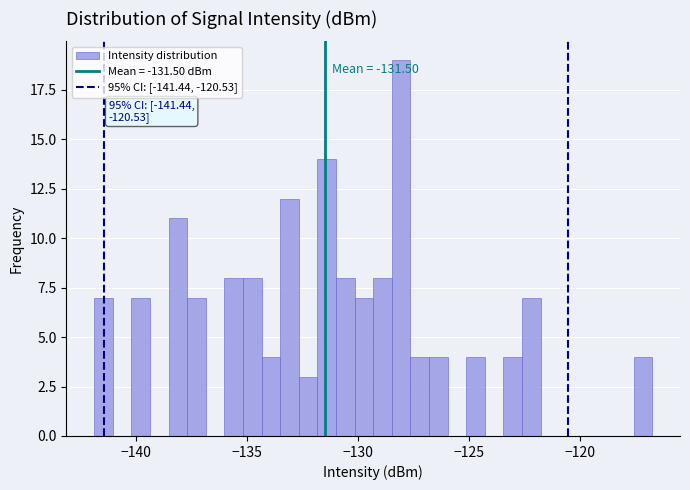

Around what value on the x-axis is the tallest bar? Give the approximate position of its centre, as read against the axis.

-128.0